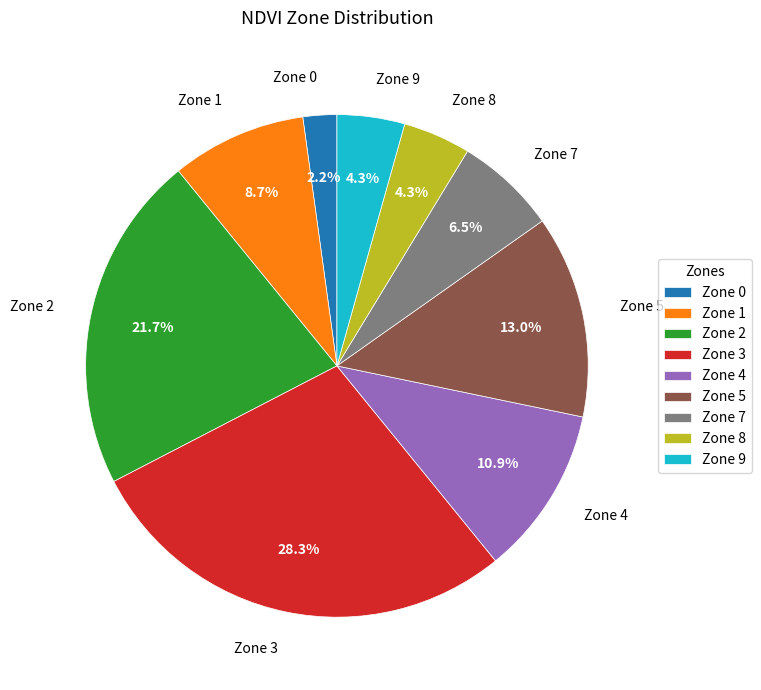

Combined, what portion of the pie is Zone 7 and Zone 4?

17.4%